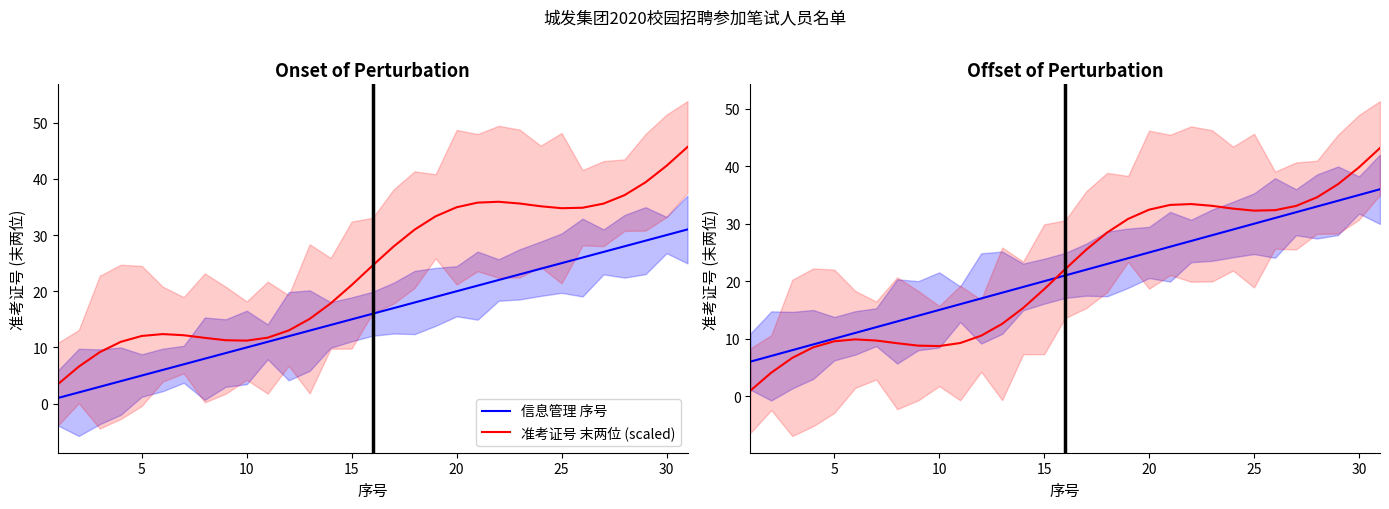

The value of 准考证号 末两位 (scaled) at 27 is 10.6. True or false?

False